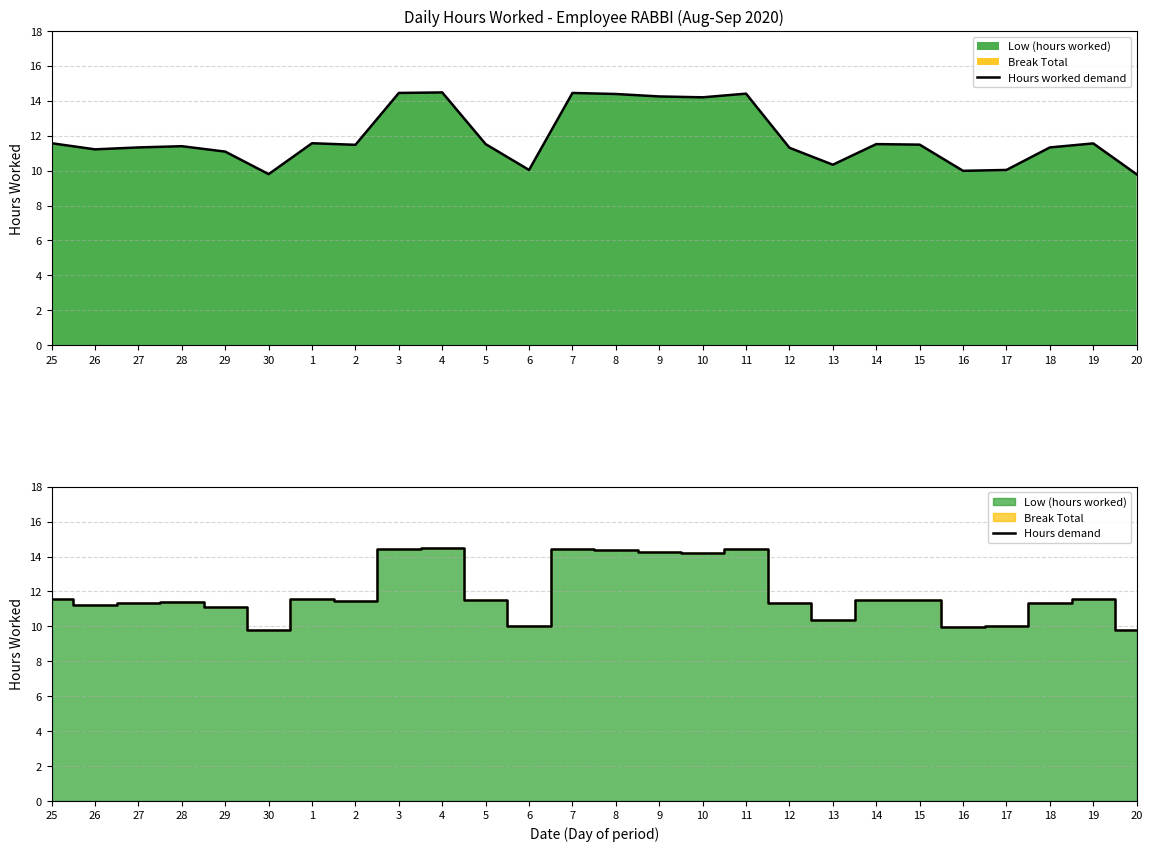

What is the value of the Hours worked demand point at the 24th from the left?

11.3